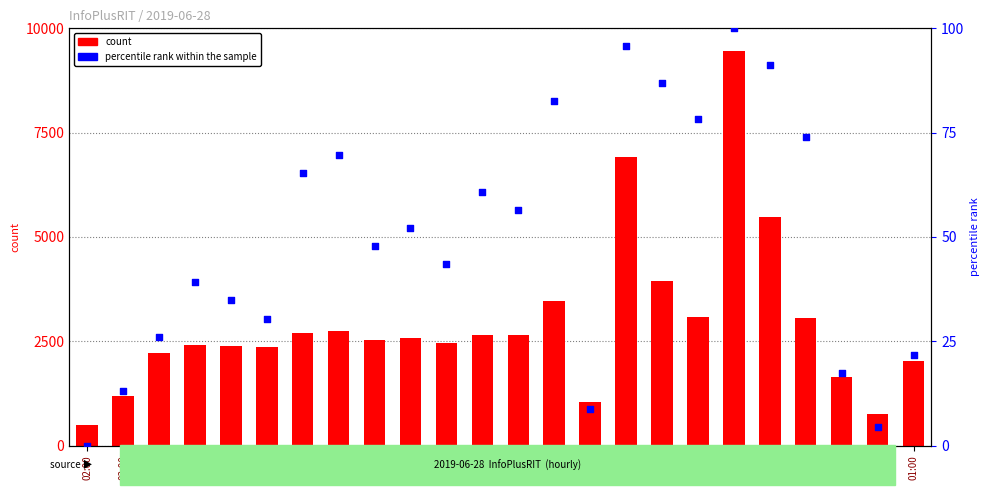

What are all the series names shown in the legend?

count, percentile rank within the sample